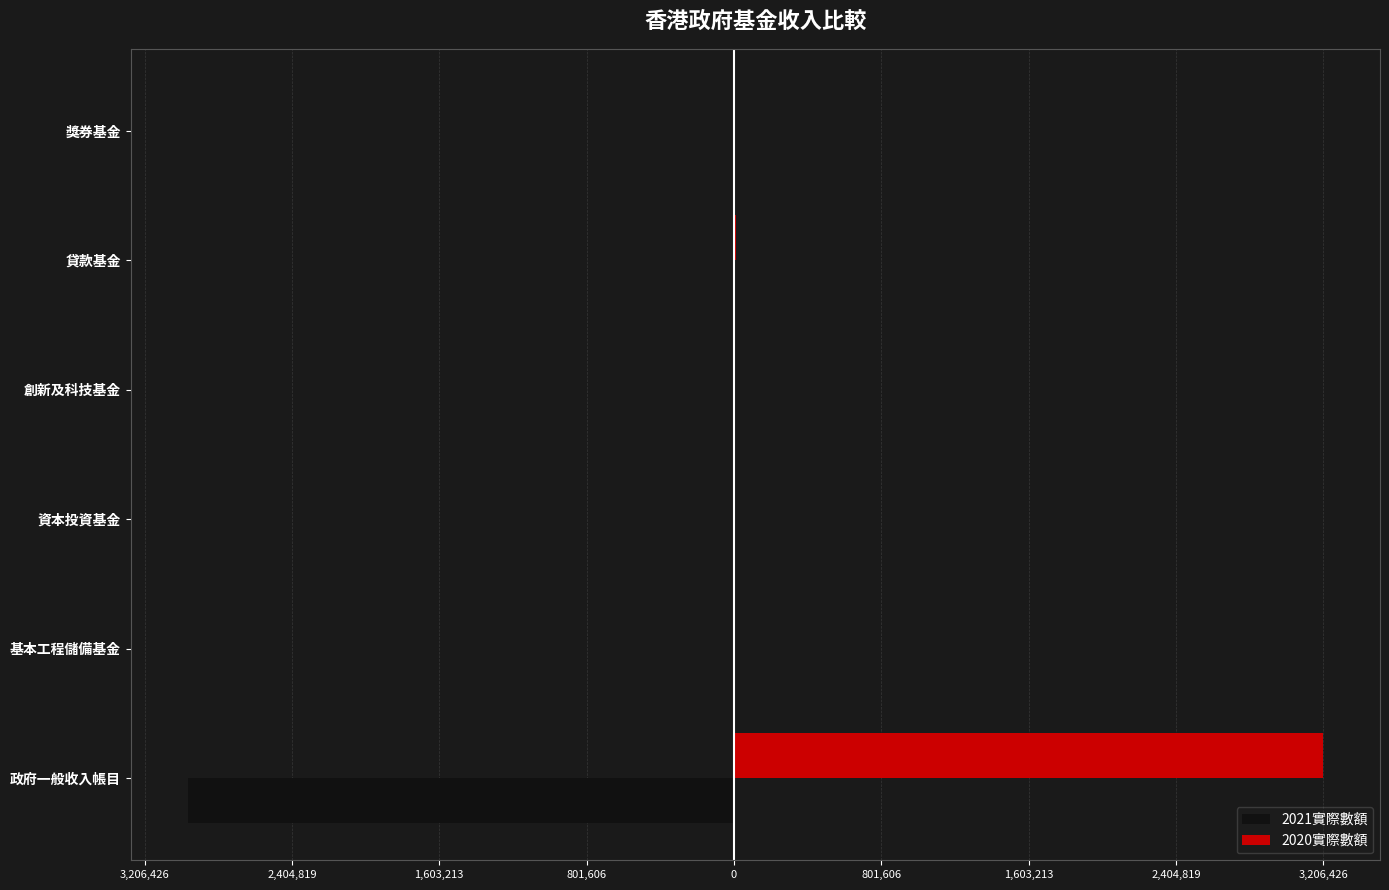

What are all the series names shown in the legend?

2021實際數額, 2020實際數額